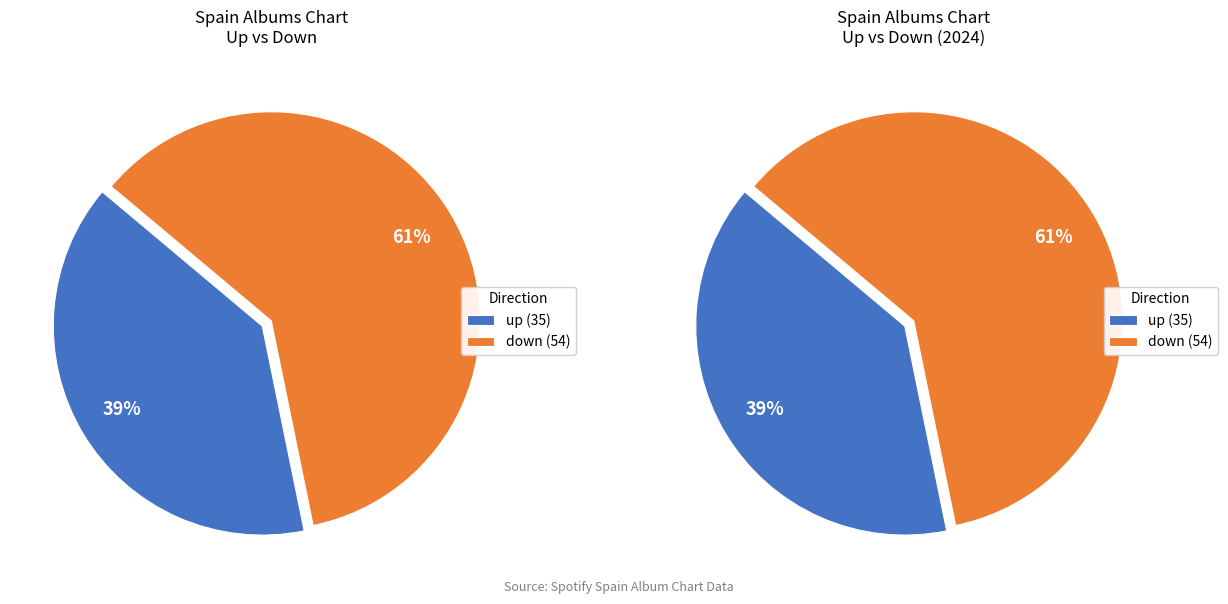

Do down and up together represent more than half of the pie?

Yes